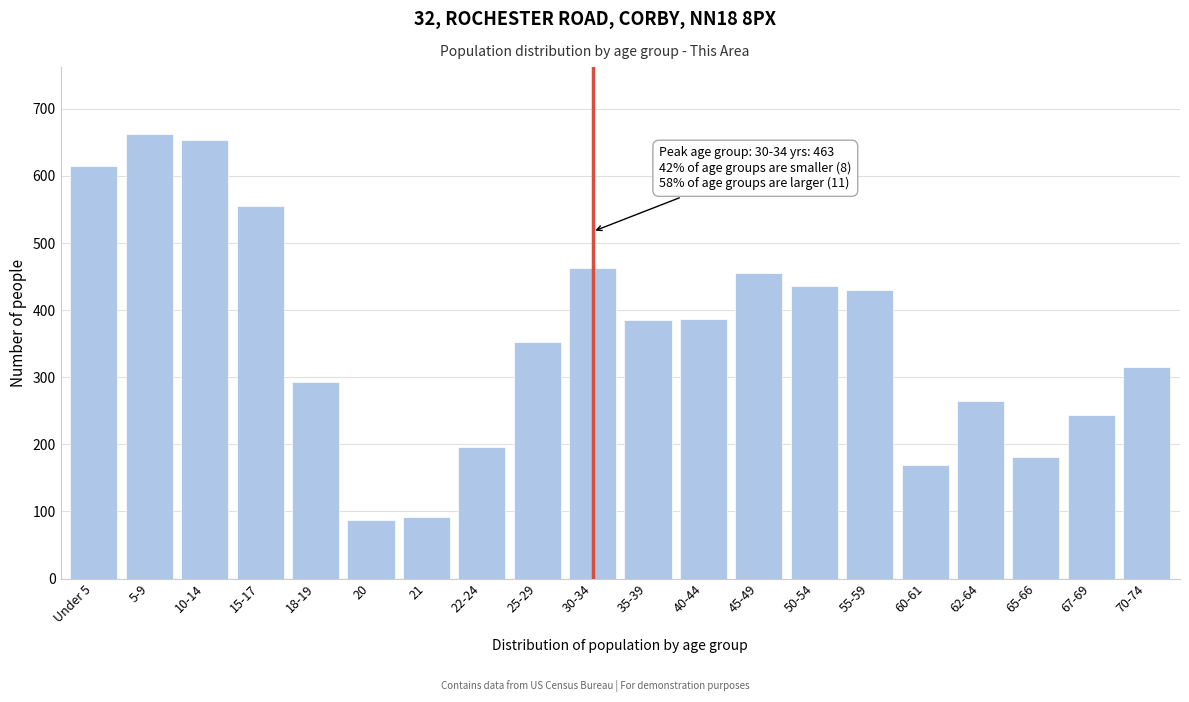

The value at 70-74 is 315. True or false?

True